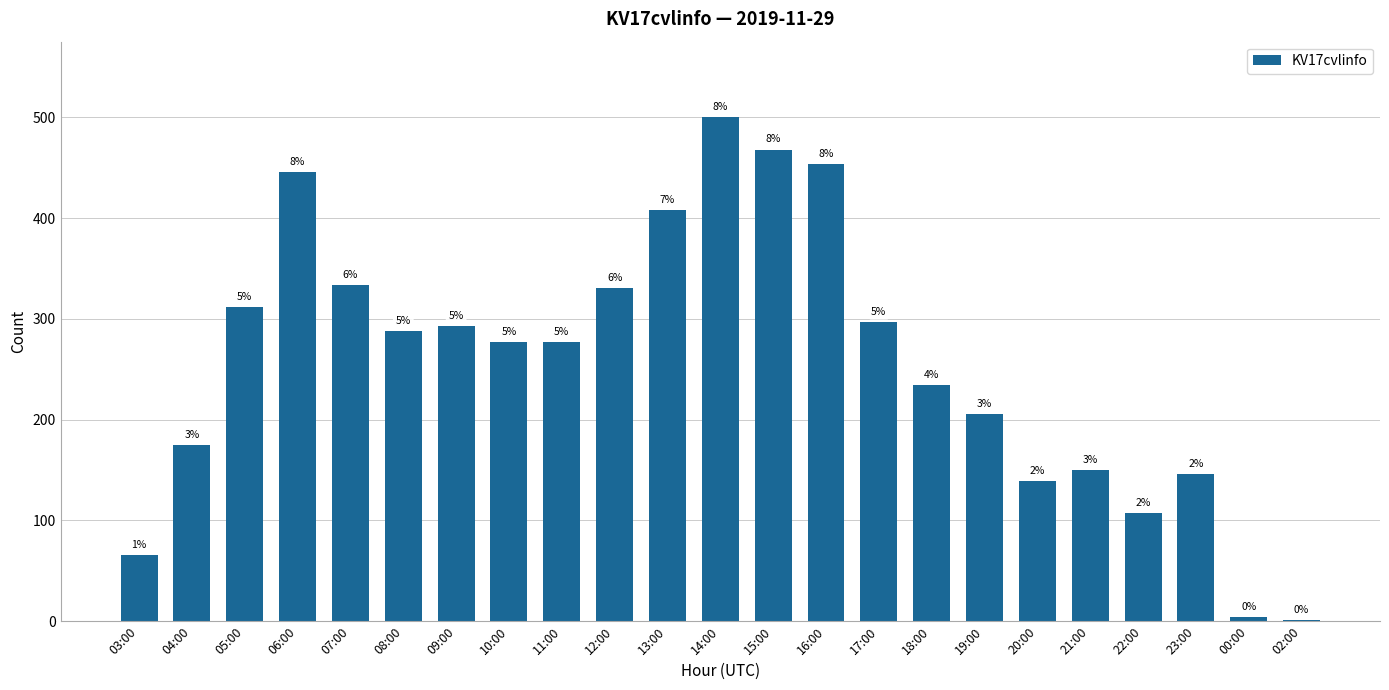

Count the number of values greater than 277.

11